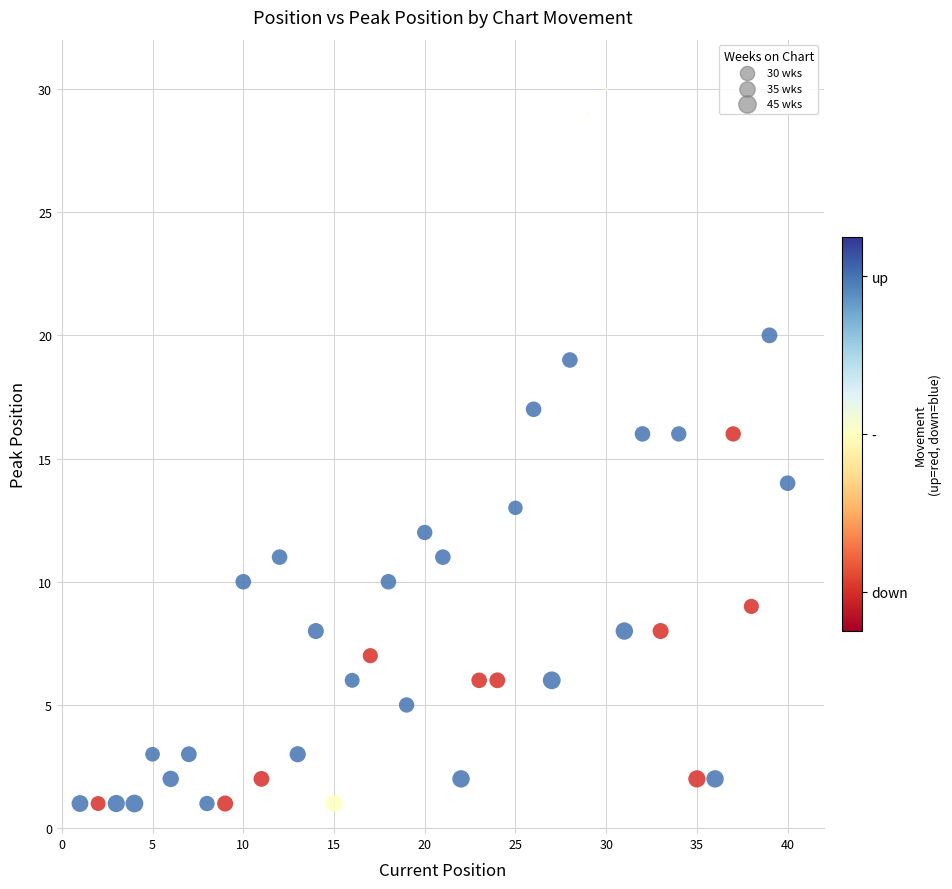

What is the range of X values (max minus min)?

39